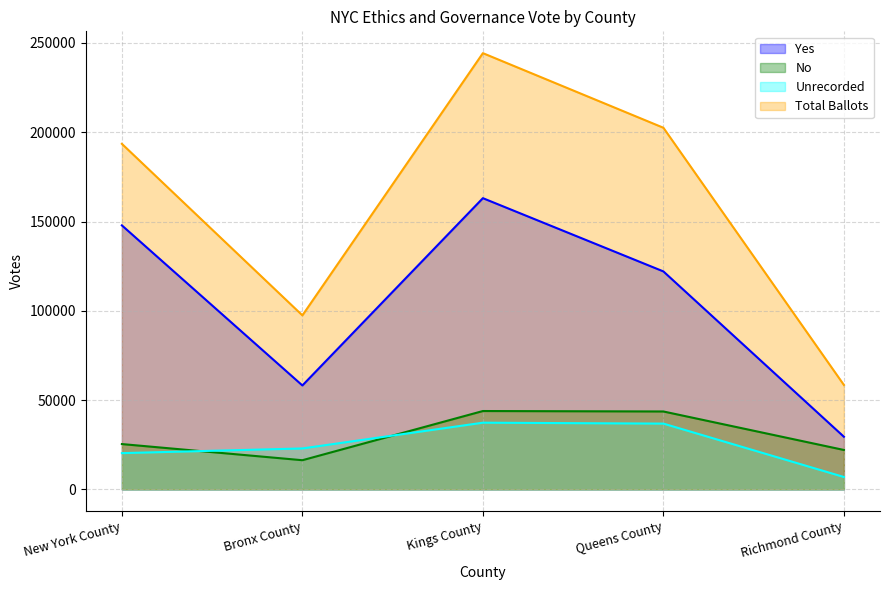

How many lines are shown in the chart?

4